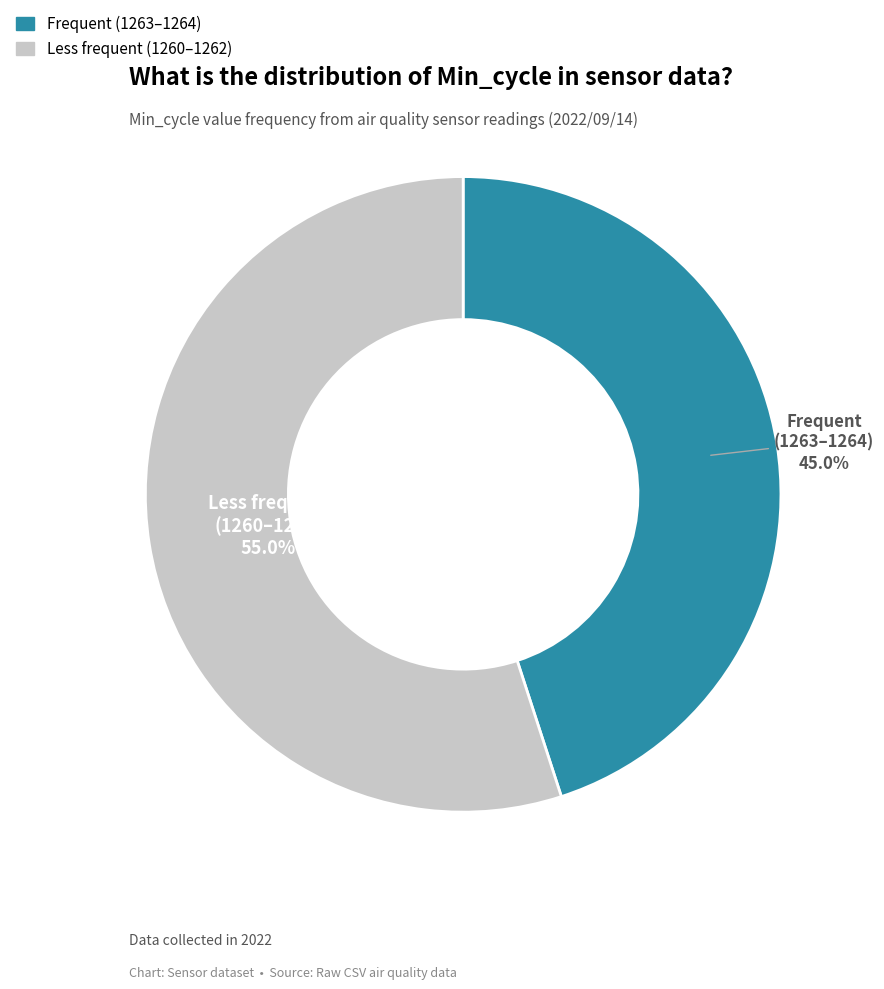

Rank the categories by value from highest to lowest.

Less frequent (1260–1262), Frequent (1263–1264)